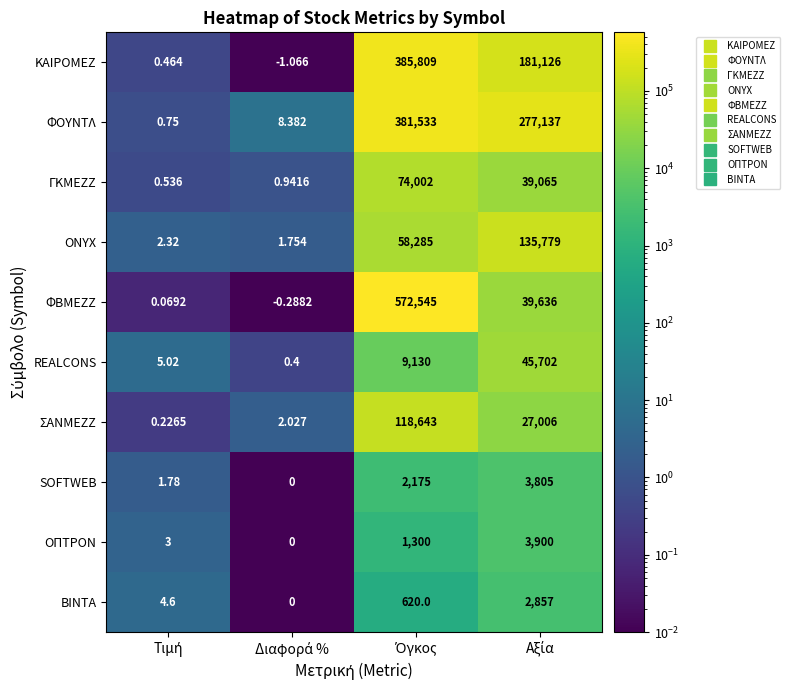

Rank the series by their maximum value, from lowest to highest.

ΒΙΝΤΑ, SOFTWEB, ΟΠΤΡΟΝ, REALCONS, ΓΚΜΕΖΖ, ΣΑΝΜΕΖΖ, ONYX, ΦΟΥΝΤΛ, ΚΑΙΡΟΜΕΖ, ΦΒΜΕΖΖ